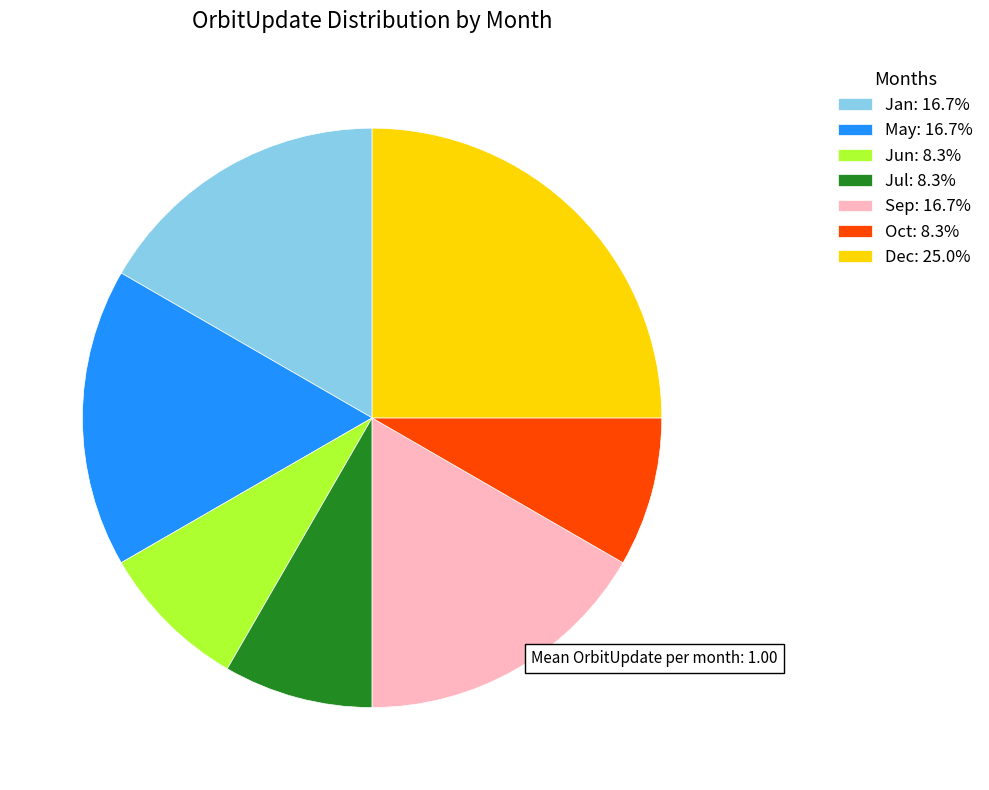

Approximately how many times larger is the value at Oct: 8.3% compared to Jun: 8.3%?

1.0